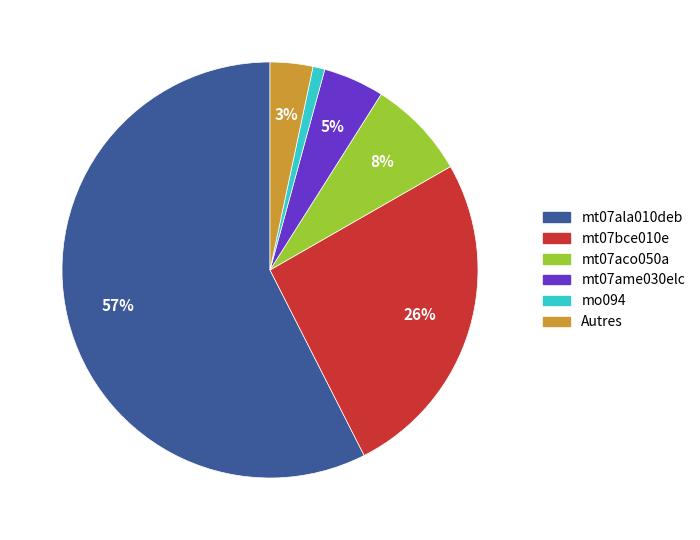

Is mt07ala010deb the majority of the pie?

Yes